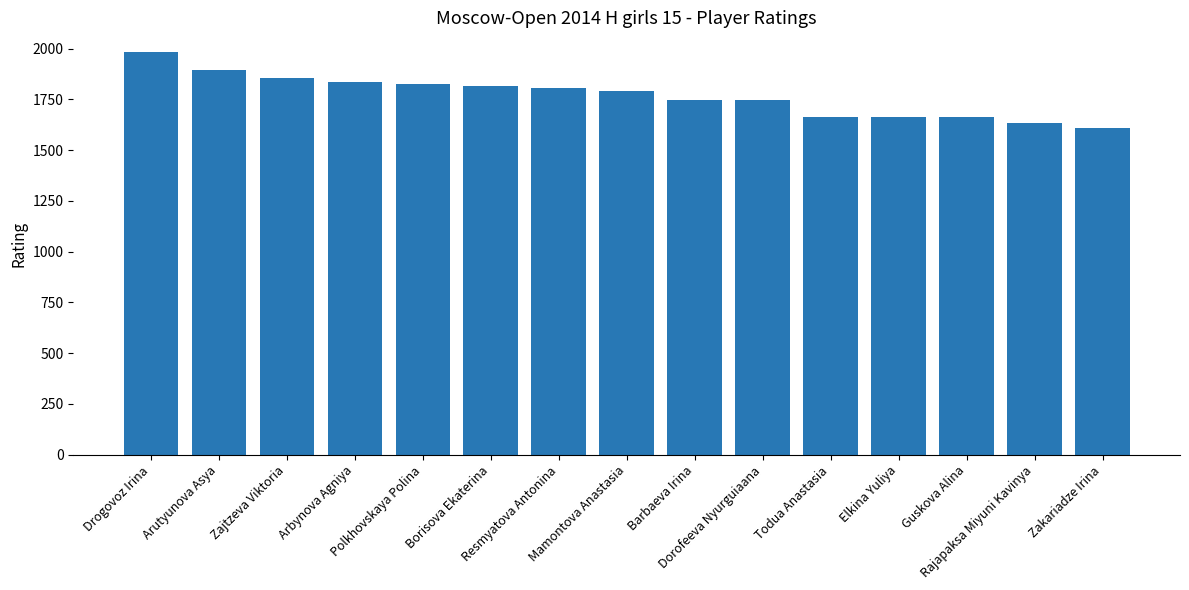

The chart shows a value of 2938 at Barbaeva Irina. True or false?

False